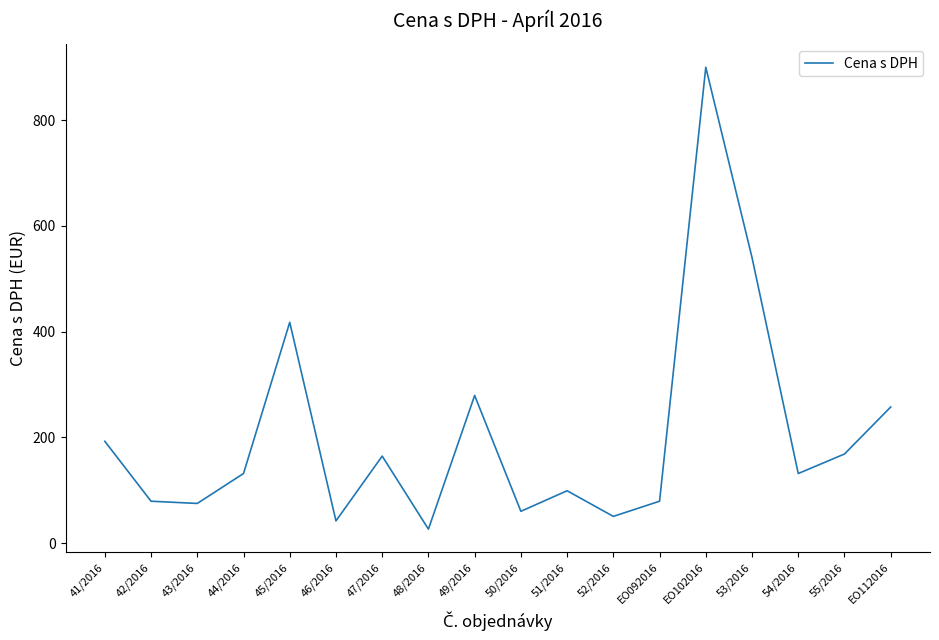

Reading right to left, transcribe all the data shown in this chart.

EO112016=257.4	55/2016=168.5	54/2016=131.6	53/2016=540.0	EO102016=900.0	EO092016=79.2	52/2016=50.5	51/2016=99.0	50/2016=60.1	49/2016=279.2	48/2016=26.4	47/2016=164.6	46/2016=42.0	45/2016=417.6	44/2016=131.6	43/2016=75.0	42/2016=79.2	41/2016=192.5